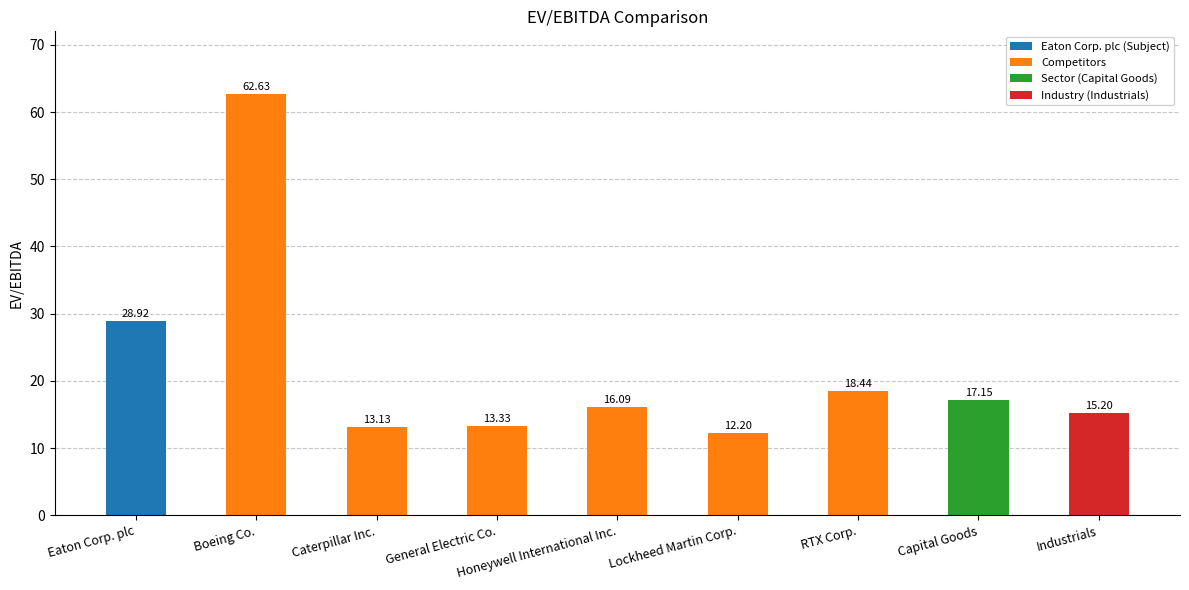

How many data points does each series have?

9